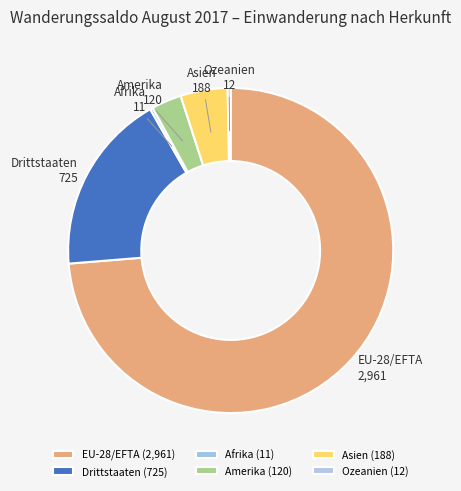

Is it true that Amerika is 18% of the pie?

False